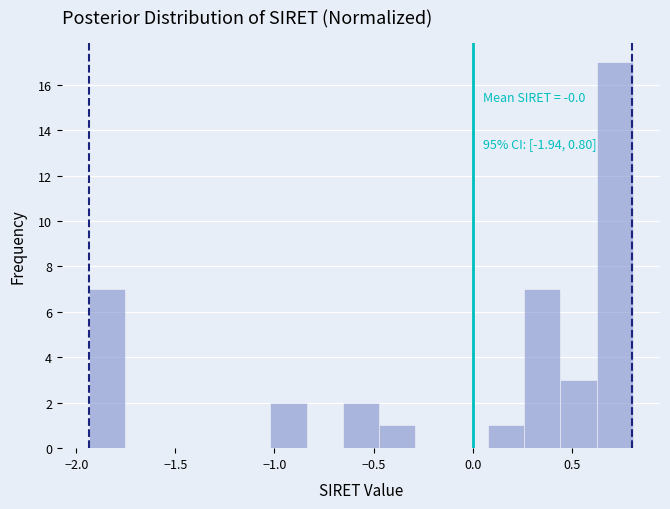

Around what value on the x-axis is the tallest bar? Give the approximate position of its centre, as read against the axis.

0.70